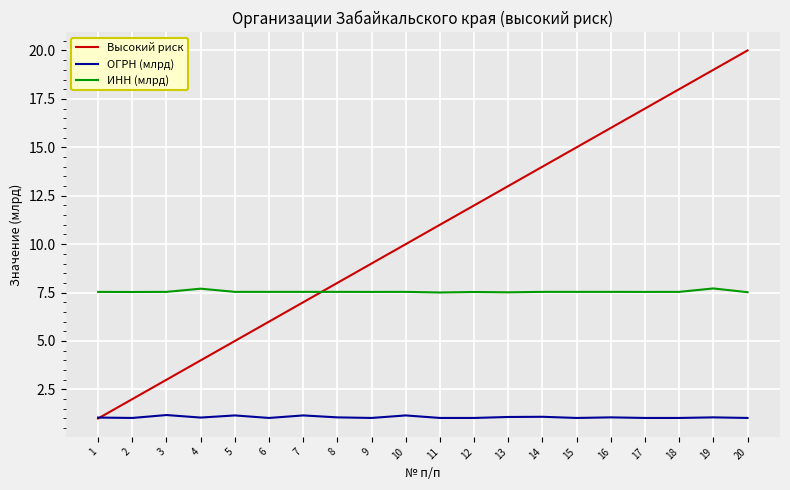

List the series in order of their peak value, lowest first.

ОГРН (млрд), ИНН (млрд), Высокий риск